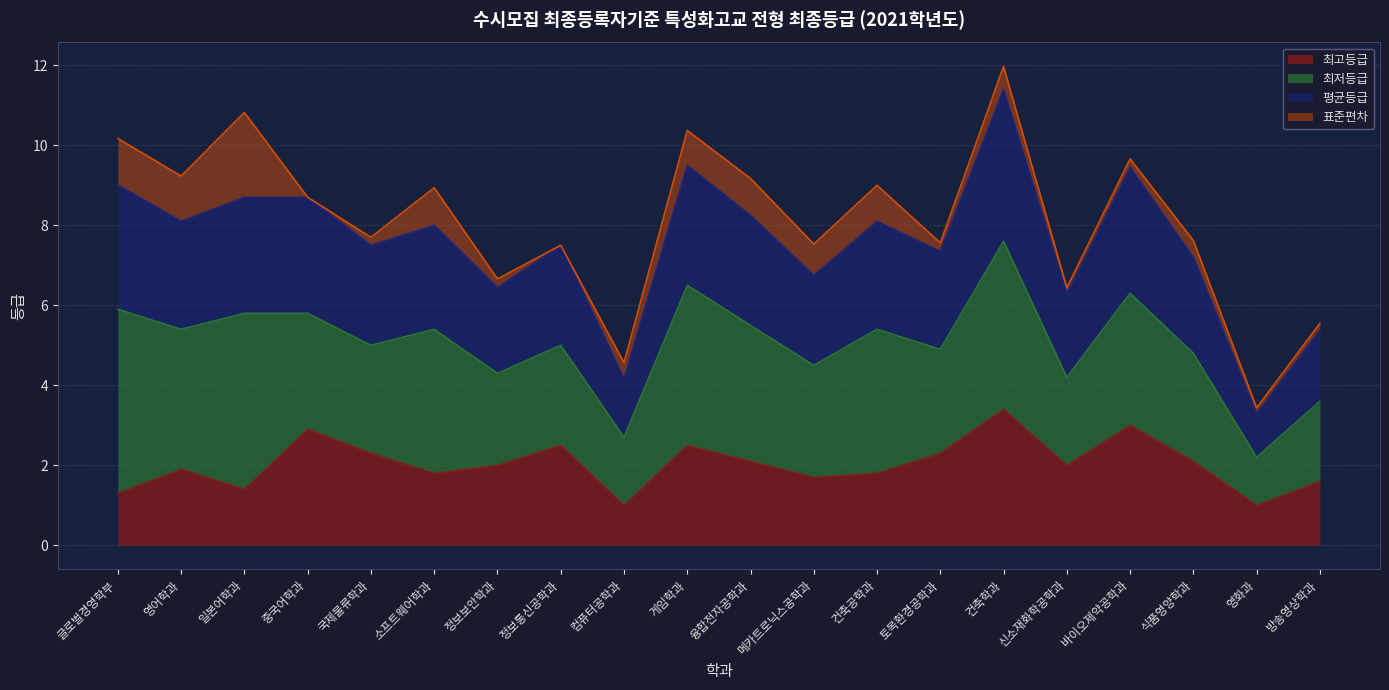

What is the label of the 4th point from the left?

중국어학과